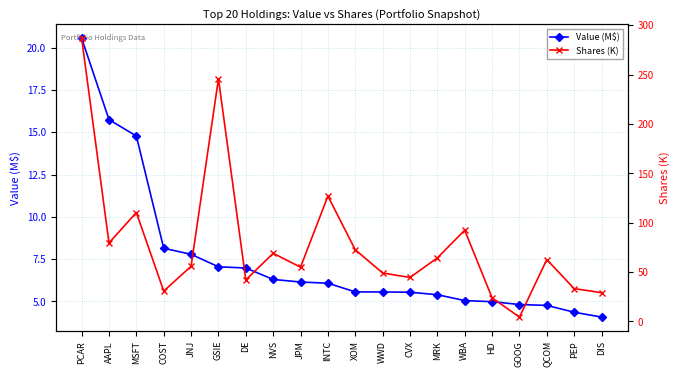

Which series changed the most between COST and DE?

Shares (K)